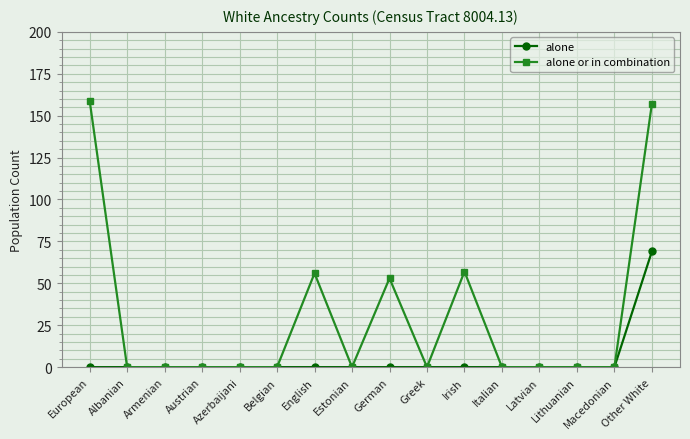

True or false: alone or in combination has more than 1 interior local peaks.

True